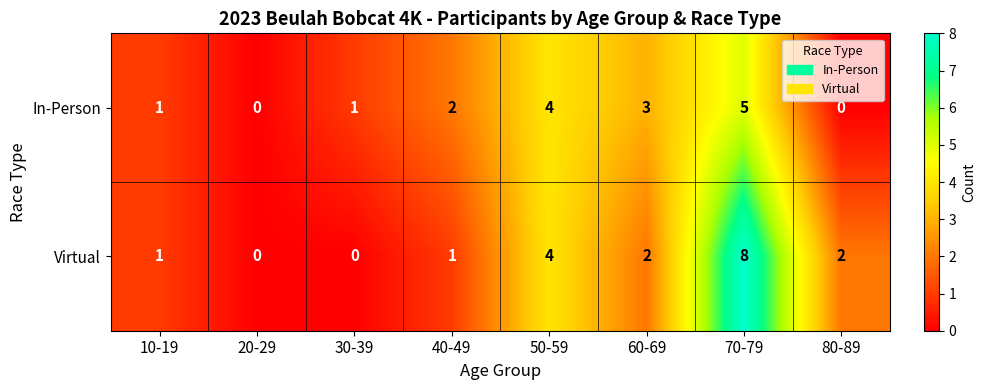

What is the highest value of the Virtual series?

8